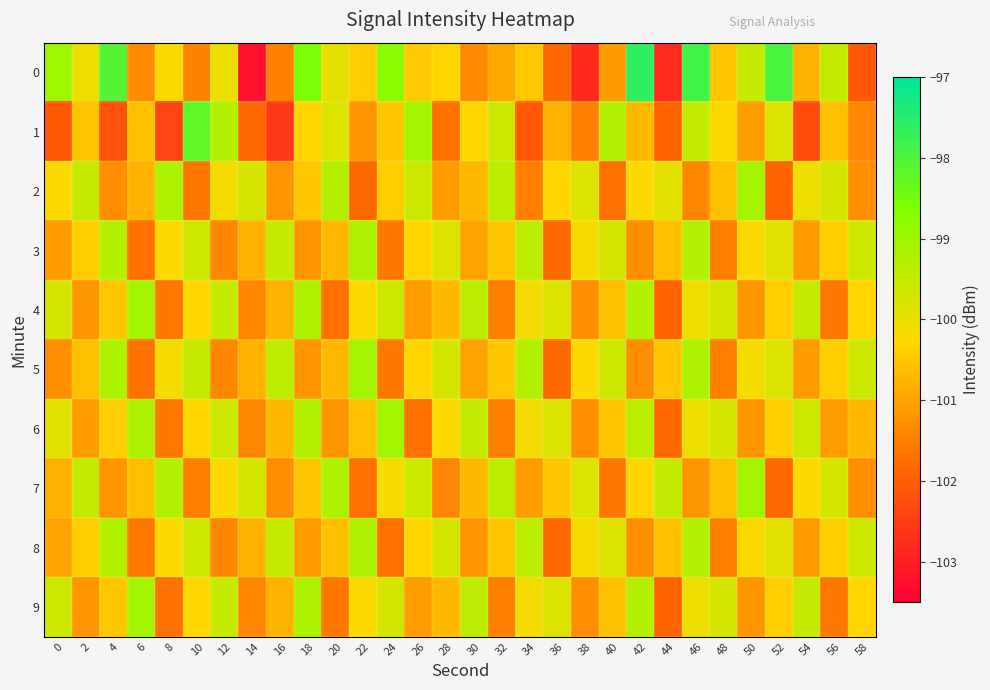

What is the total value across all series at 12?

-1002.3